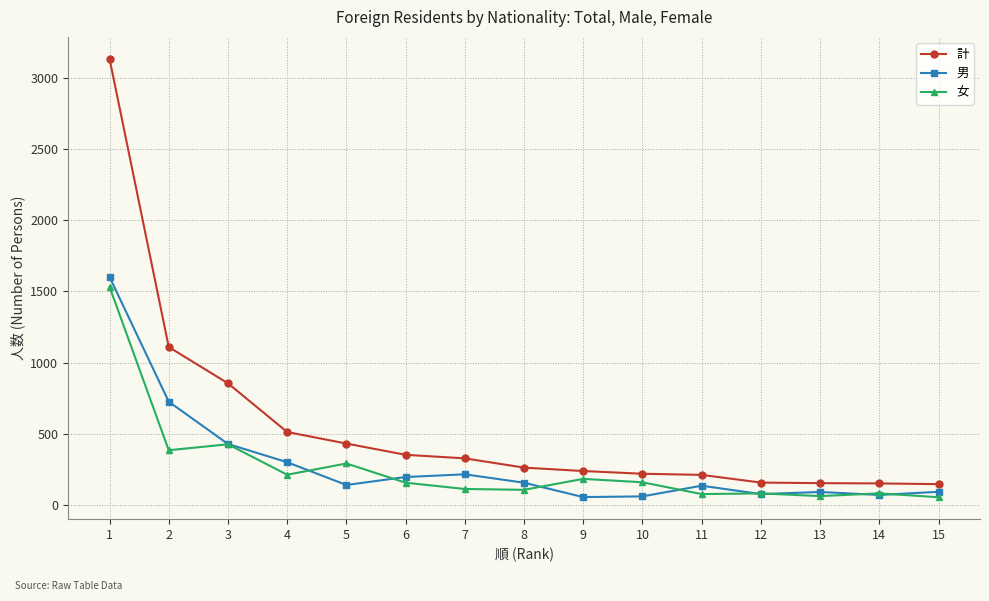

At which label does 計 first exceed 262?

1